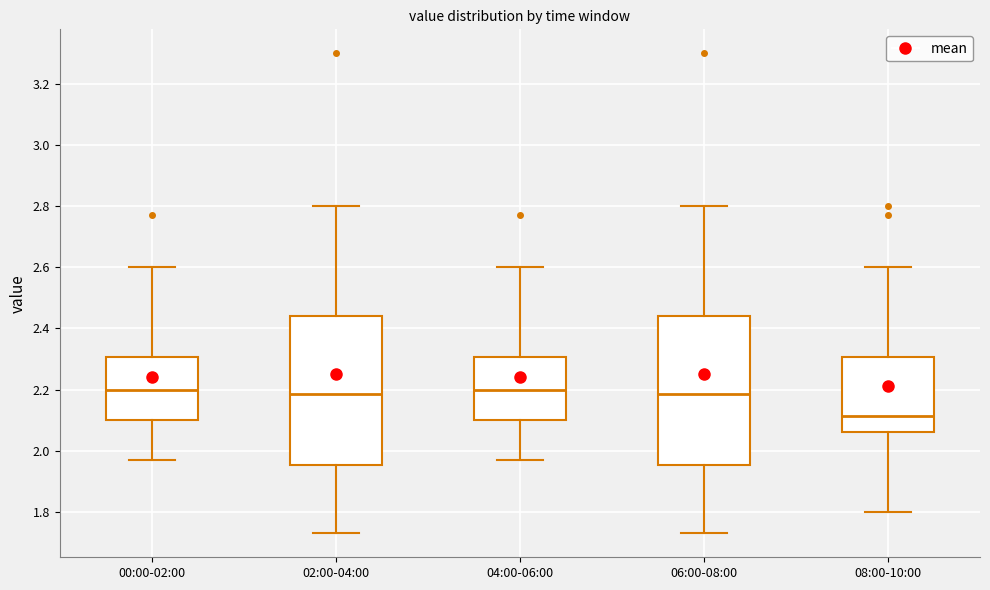

Where does the lower whisker of the box for 00:00-02:00 end on the y-axis? The values are not printed on the chart, so give them approximately, as read against the axis.

1.98